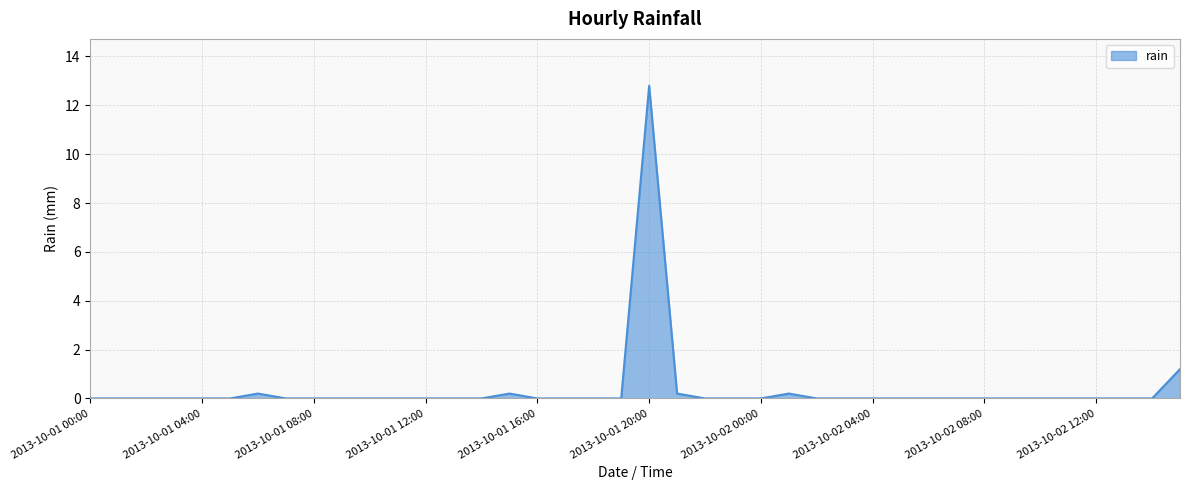

What is the difference between the maximum and minimum values?

12.8